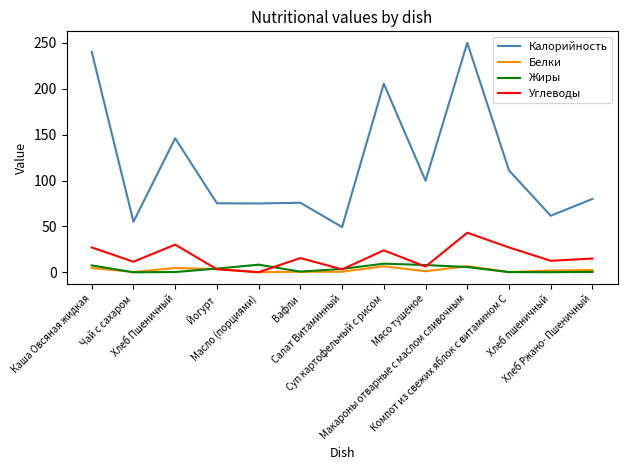

Which series has the widest spread of values?

Калорийность